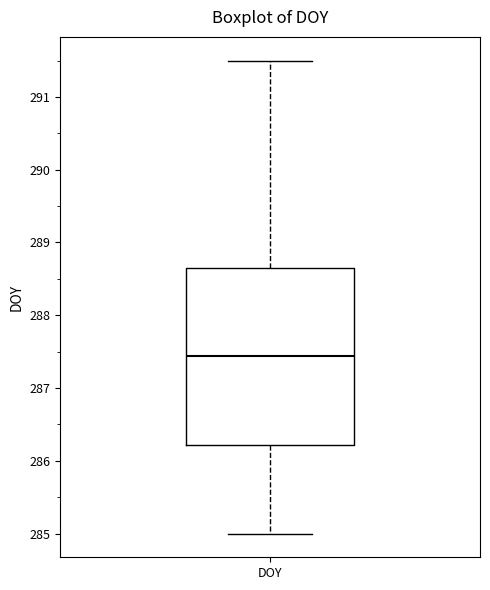

Transcribe this box plot: give where the median line is, the range the box spans, and where the two whiskers end, as read against the y-axis. The values are not printed on the chart, so give them approximately, as read against the axis.

median 287.4, box 286.2 to 288.7, whiskers 285.0 to 291.5